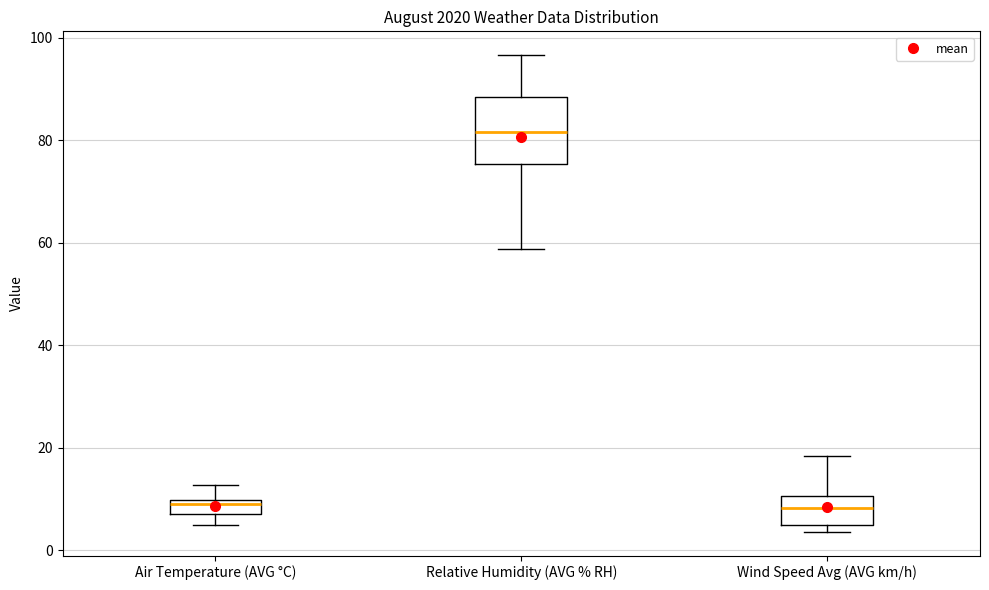

Where is the upper edge of the box for Wind Speed Avg (AVG km/h) on the y-axis? The values are not printed on the chart, so give them approximately, as read against the axis.

10